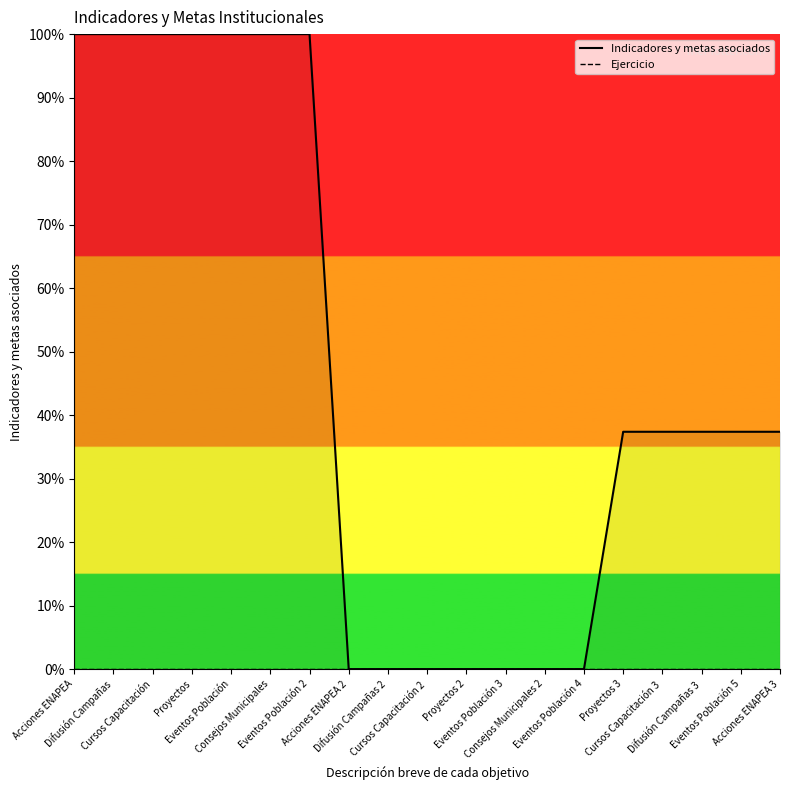

True or false: Indicadores y metas asociados and Ejercicio intersect in this chart.

False